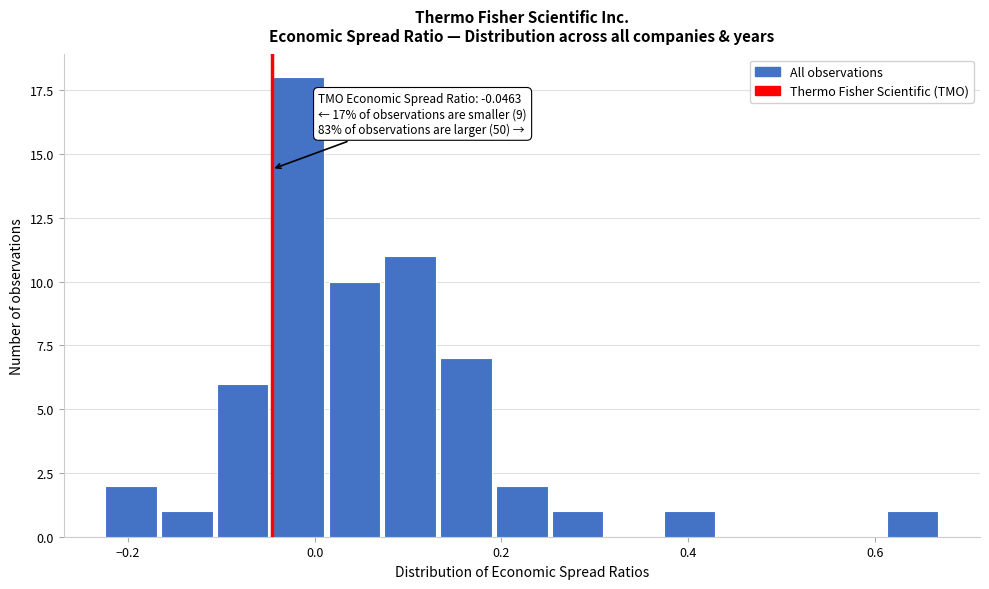

Around what value on the x-axis is the tallest bar? Give the approximate position of its centre, as read against the axis.

-0.02